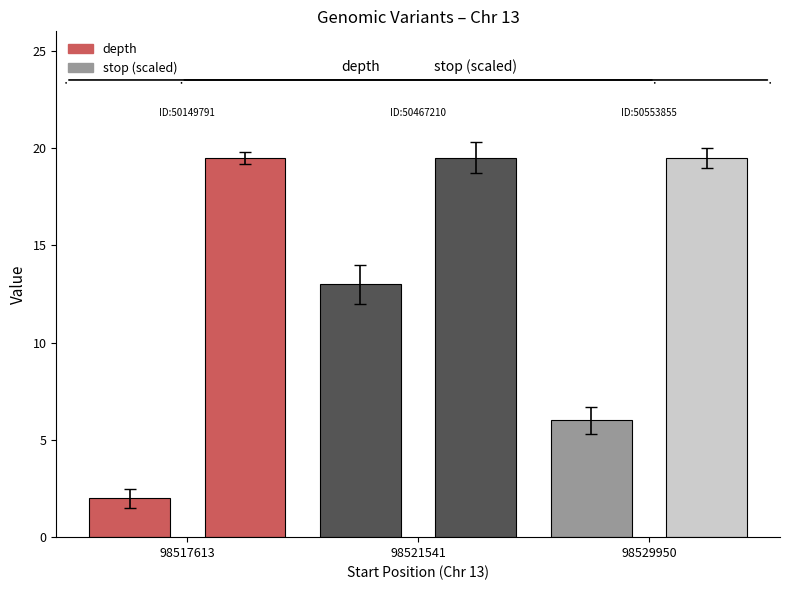

How many series are shown in this chart?

2